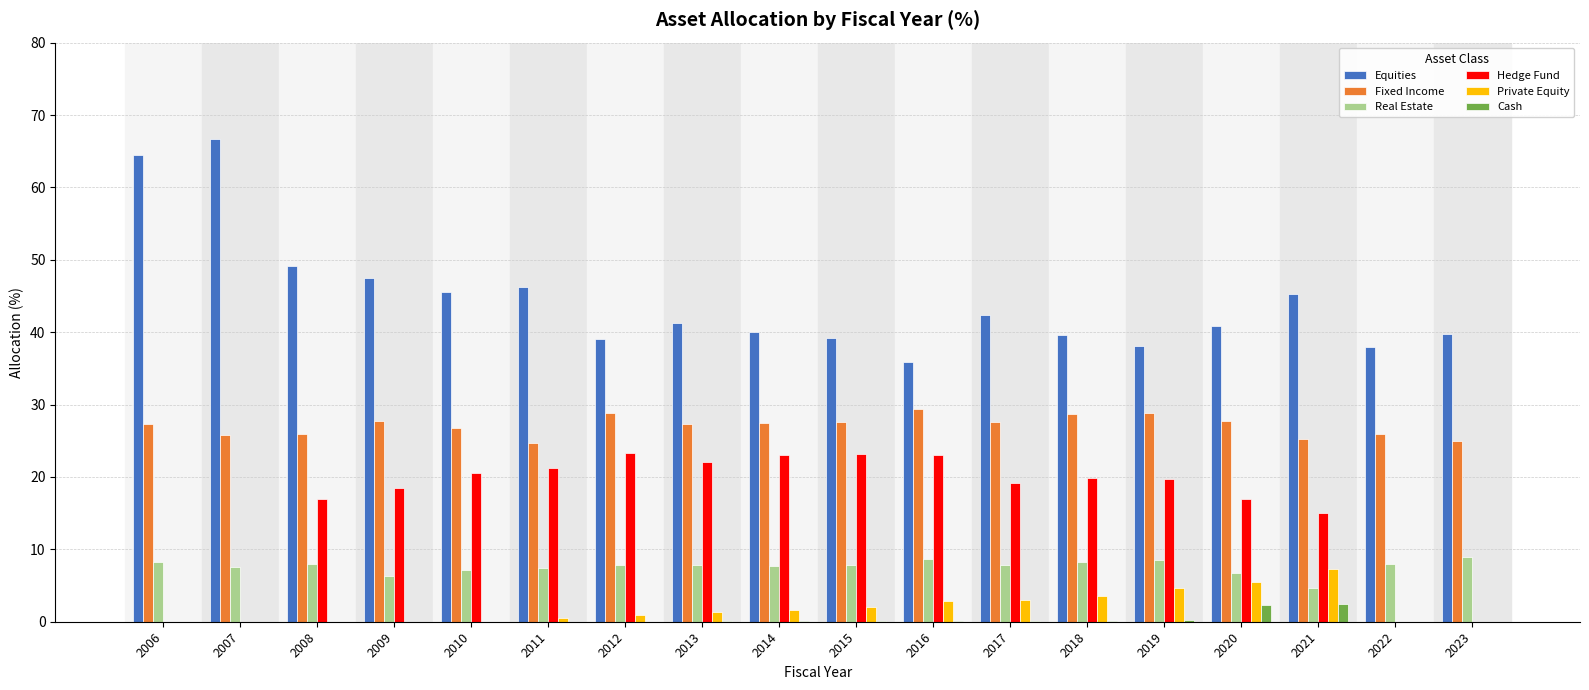

Is the value of Private Equity at 2018 greater than the value of Real Estate at 2010?

No